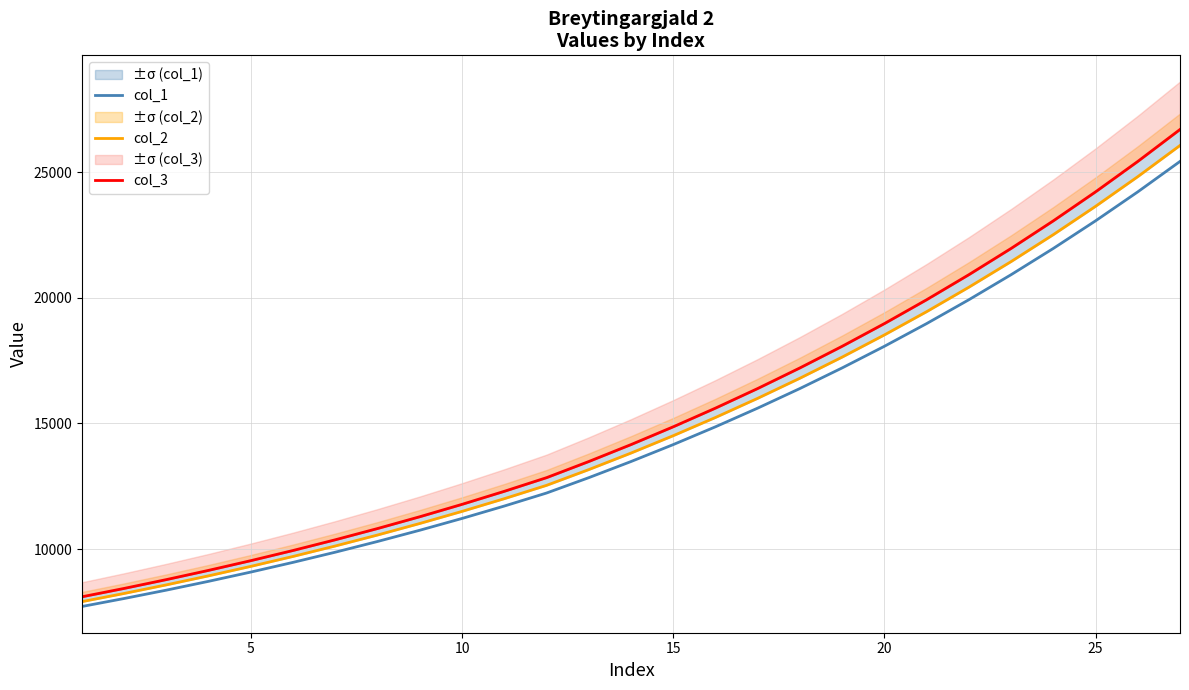

What is the minimum value for col_1?

7714